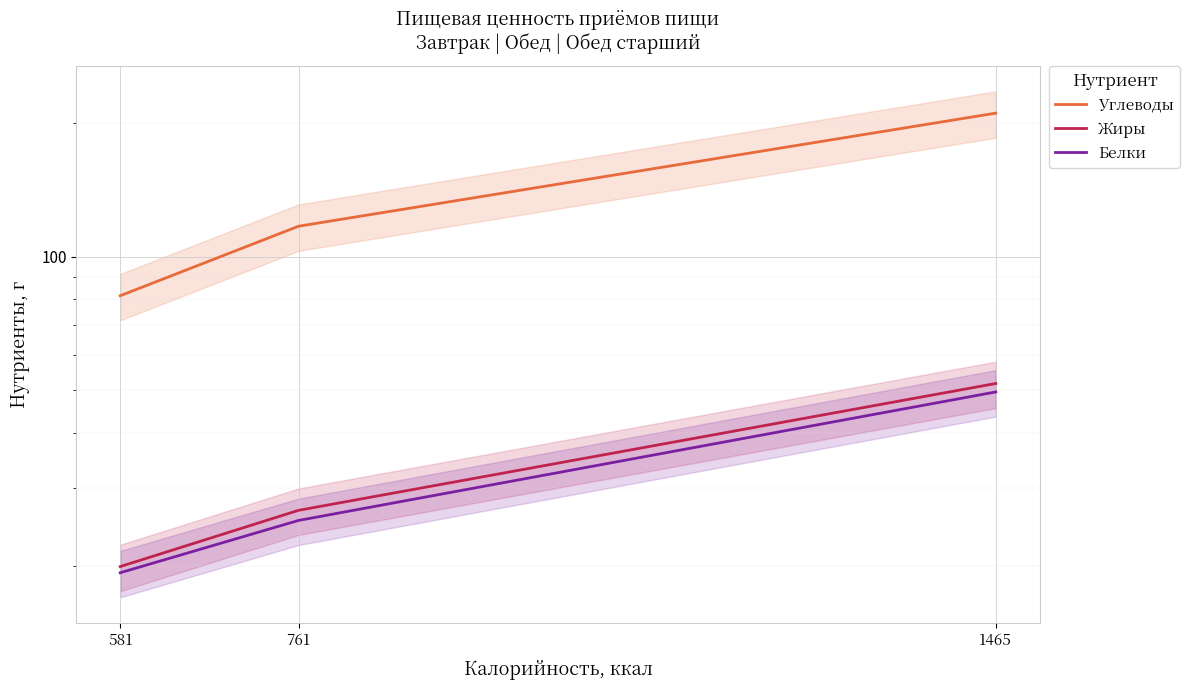

List the series in order of their peak value, lowest first.

Белки, Жиры, Углеводы